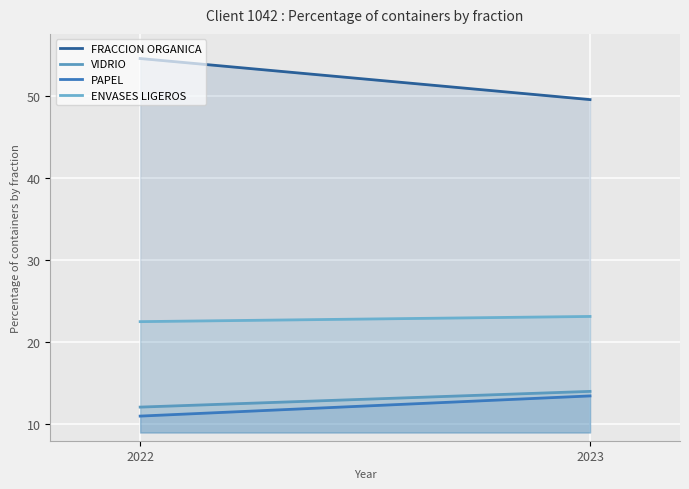

How many distinct data groups are displayed?

4